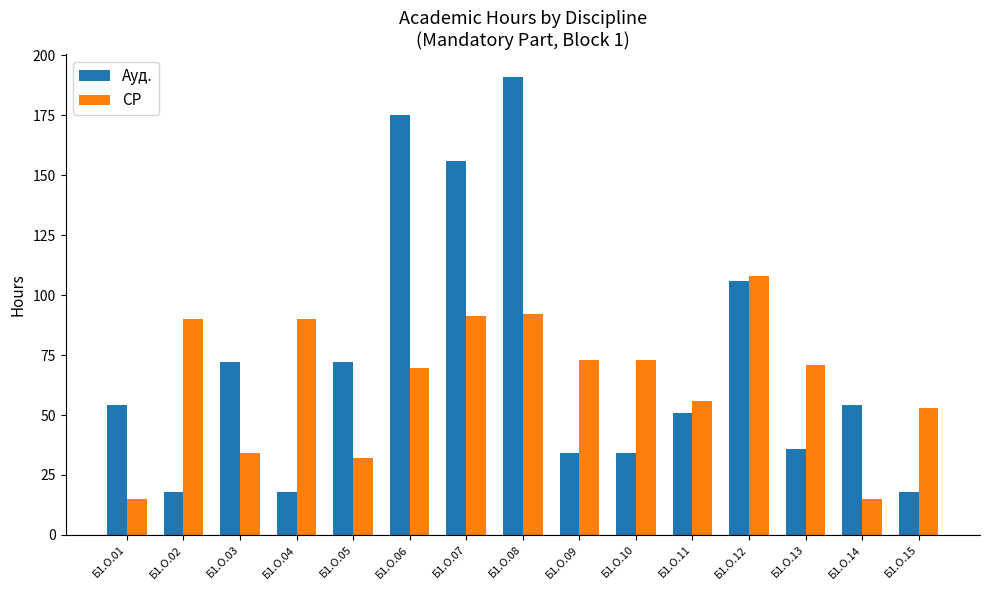

How many groups of bars are there?

15